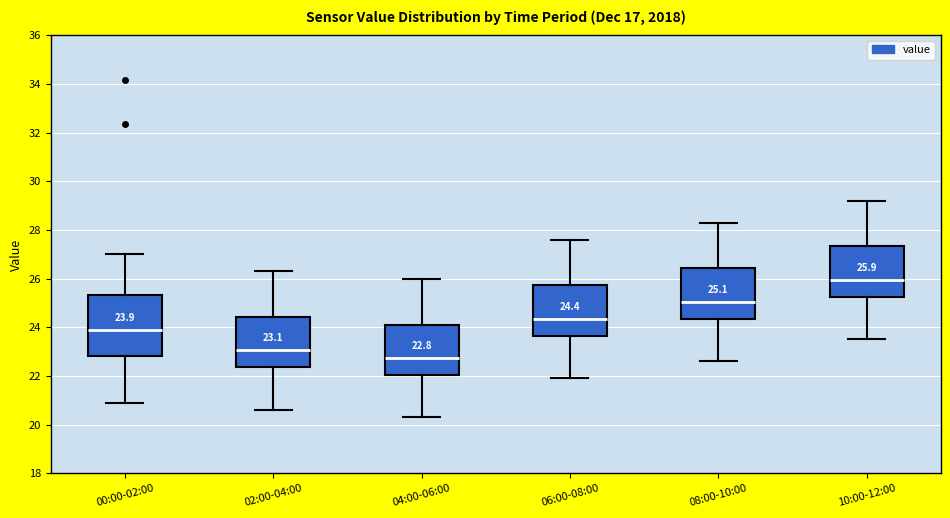

Which box's median line is the lowest?

04:00-06:00